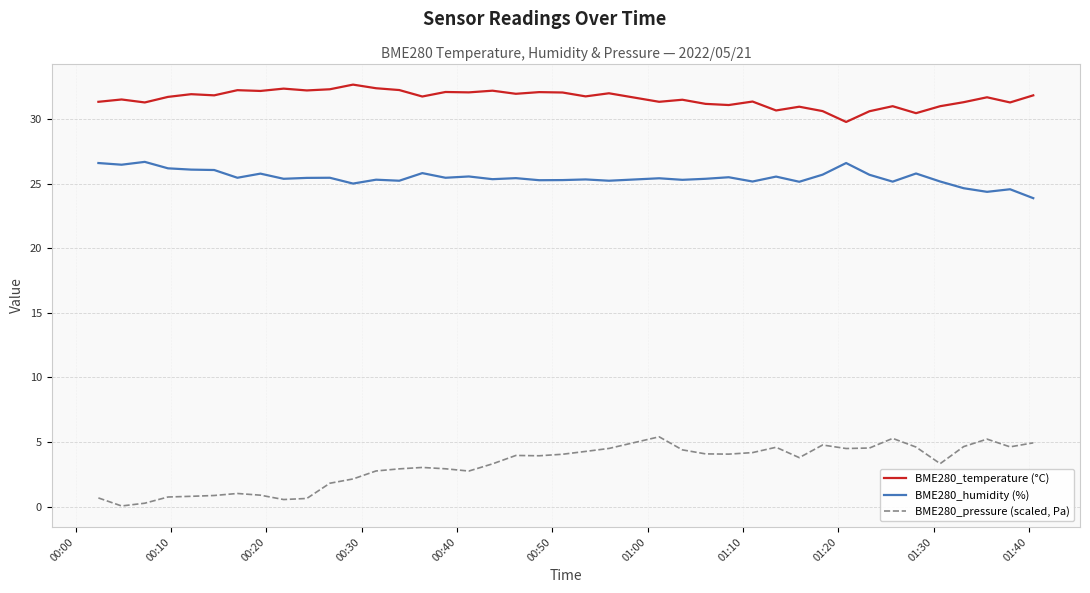

List the series in order of their peak value, highest first.

BME280_temperature (°C), BME280_humidity (%), BME280_pressure (scaled, Pa)